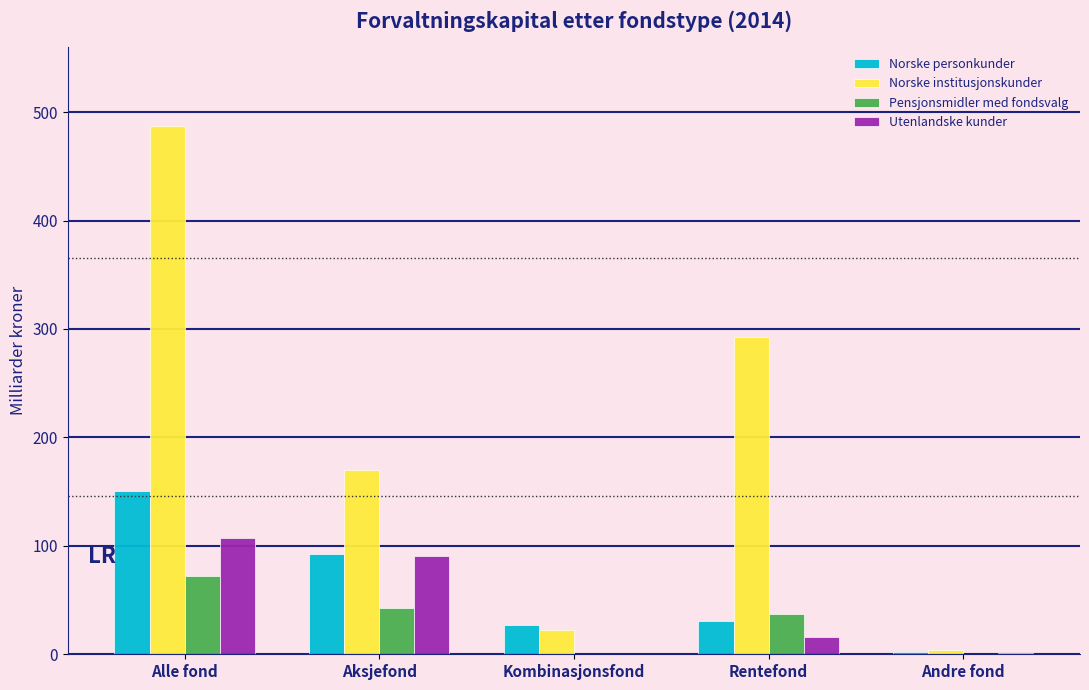

What is the total value across all series at Aksjefond?

395.4